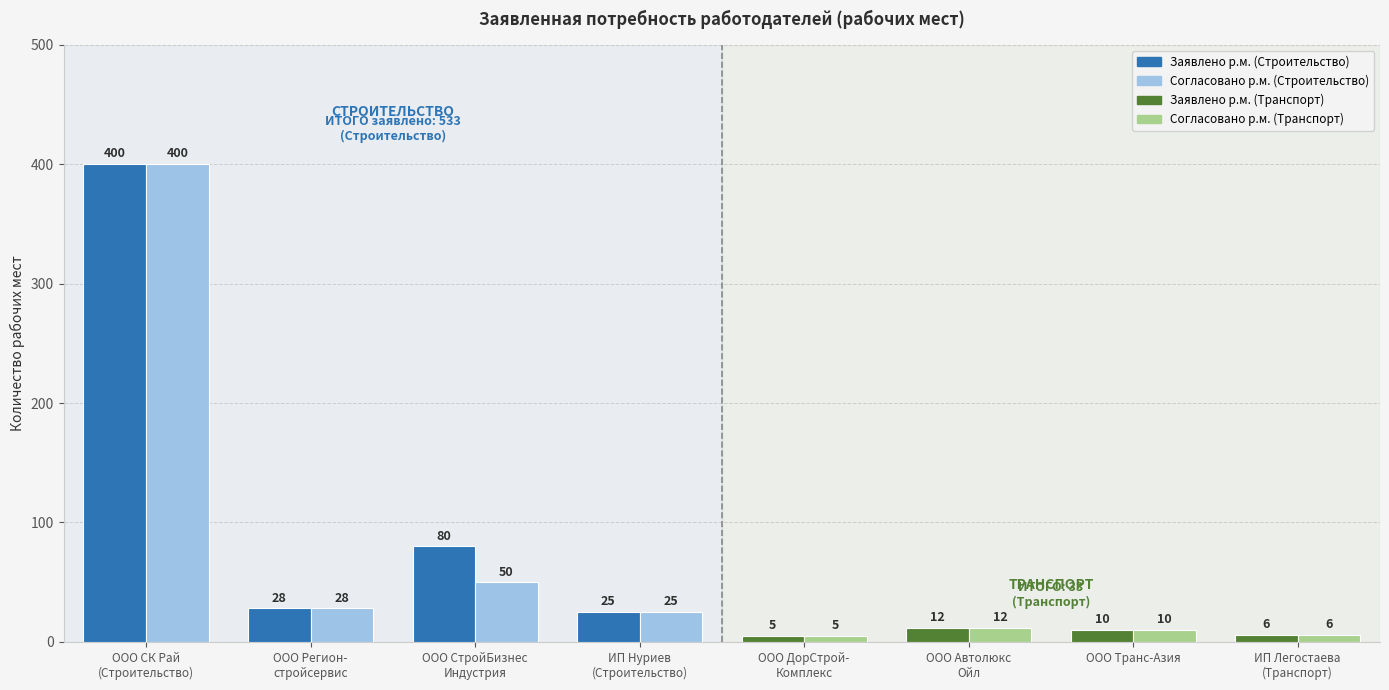

What is the smallest value displayed?

5